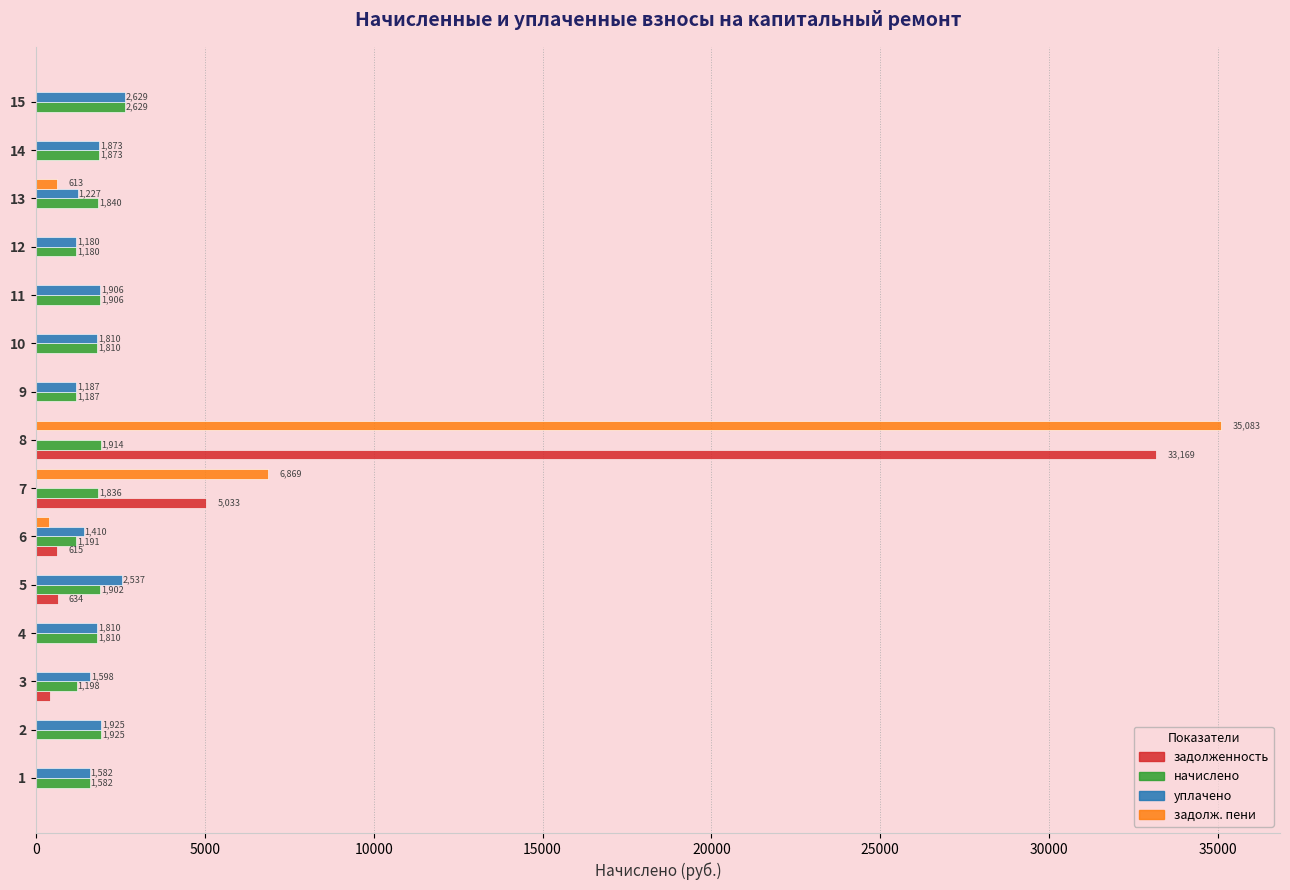

True or false: начислено has a value of 1581.7 at 1.

True